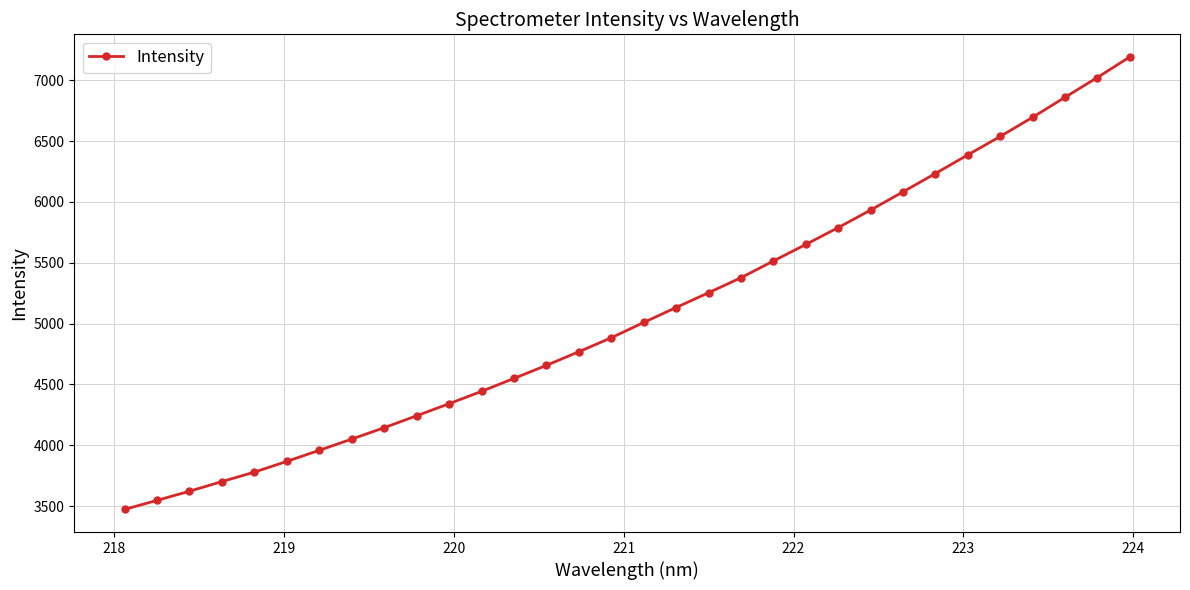

Is this an area chart (filled region under the line)?

No